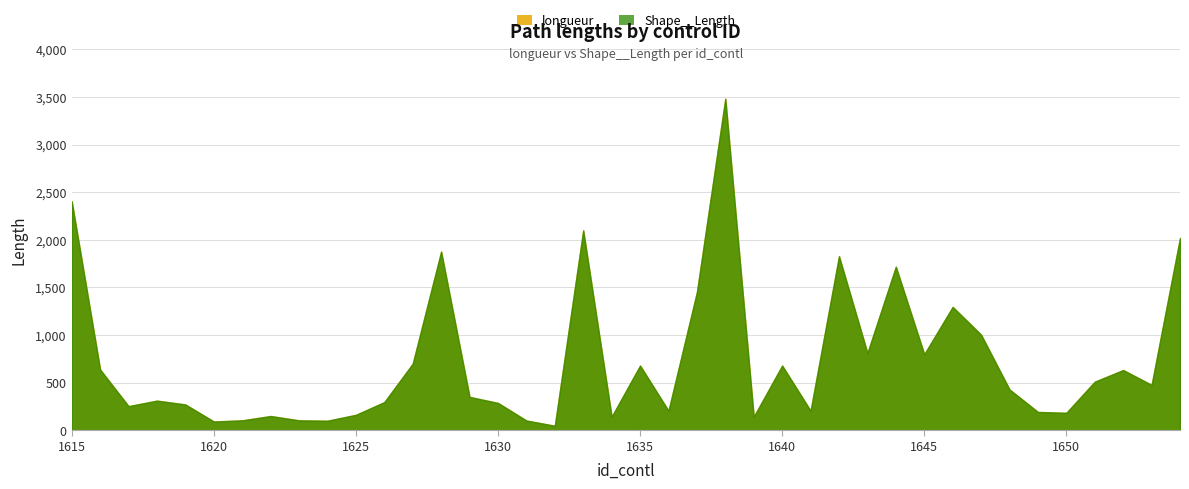

Where does the longueur series first go above 428?

1615